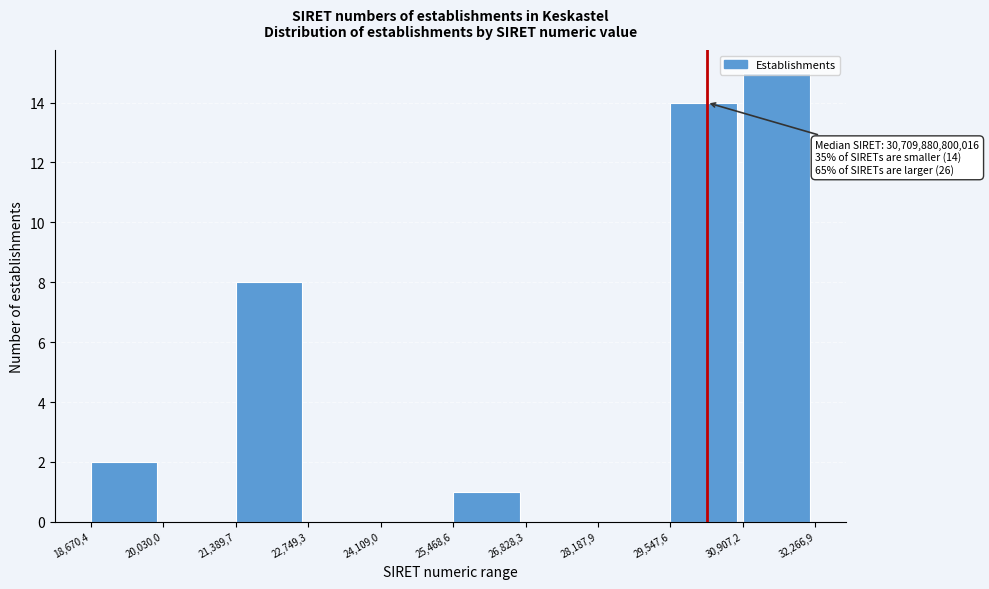

Which label corresponds to the largest value in the chart?

30,907,2